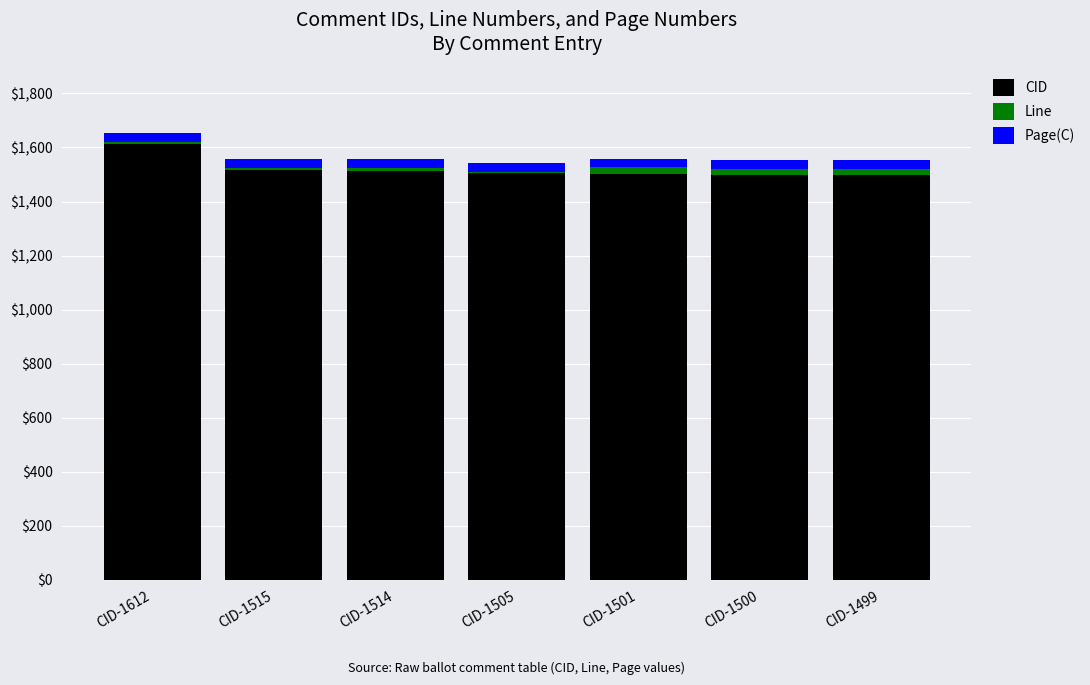

What is the sum of all CID values?

10646